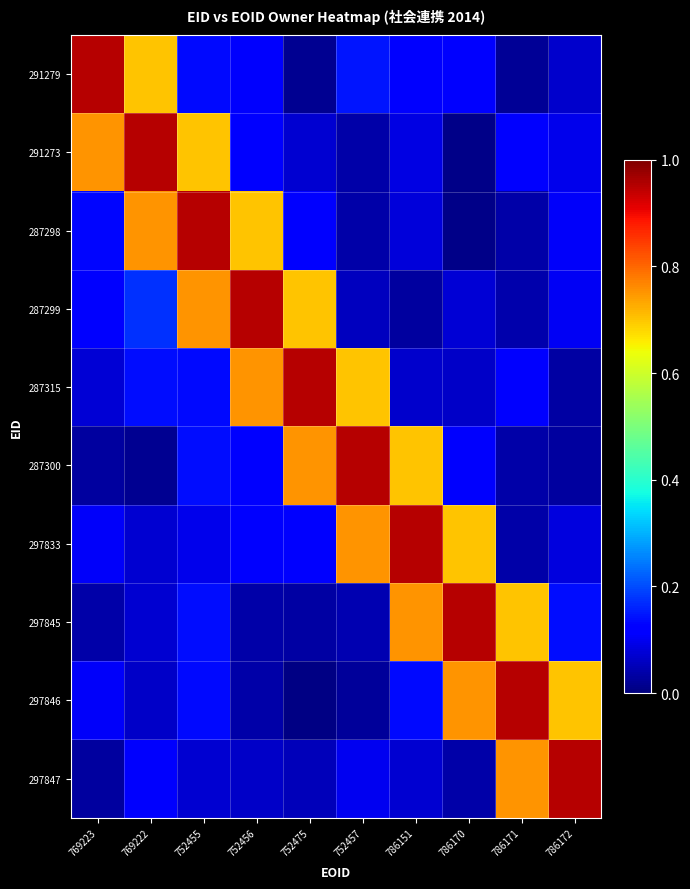

Reading left to right, what are all the values shown in this chart?

291279: 769223=0.9	769222=0.7	752455=0.1	752456=0.1	752475=0.0	752457=0.1	786151=0.1	786170=0.1	786171=0.0	786172=0.1
291273: 769223=0.8	769222=0.9	752455=0.7	752456=0.1	752475=0.1	752457=0.0	786151=0.1	786170=0.0	786171=0.1	786172=0.1
287298: 769223=0.1	769222=0.8	752455=0.9	752456=0.7	752475=0.1	752457=0.0	786151=0.1	786170=0.0	786171=0.0	786172=0.1
287299: 769223=0.1	769222=0.2	752455=0.8	752456=0.9	752475=0.7	752457=0.1	786151=0.0	786170=0.1	786171=0.0	786172=0.1
287315: 769223=0.1	769222=0.1	752455=0.1	752456=0.8	752475=0.9	752457=0.7	786151=0.1	786170=0.1	786171=0.1	786172=0.0
287300: 769223=0.0	769222=0.0	752455=0.1	752456=0.1	752475=0.8	752457=0.9	786151=0.7	786170=0.1	786171=0.0	786172=0.0
297833: 769223=0.1	769222=0.1	752455=0.1	752456=0.1	752475=0.1	752457=0.8	786151=0.9	786170=0.7	786171=0.0	786172=0.1
297845: 769223=0.0	769222=0.1	752455=0.1	752456=0.0	752475=0.0	752457=0.0	786151=0.8	786170=0.9	786171=0.7	786172=0.1
297846: 769223=0.1	769222=0.1	752455=0.1	752456=0.0	752475=0.0	752457=0.0	786151=0.1	786170=0.8	786171=0.9	786172=0.7
297847: 769223=0.0	769222=0.1	752455=0.1	752456=0.1	752475=0.1	752457=0.1	786151=0.1	786170=0.0	786171=0.8	786172=0.9